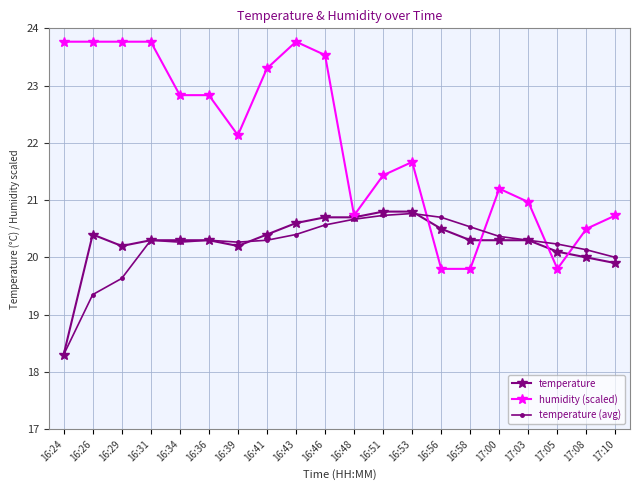

In temperature (avg), how many points are lower than both neighbors (excluding endpoints)?

2